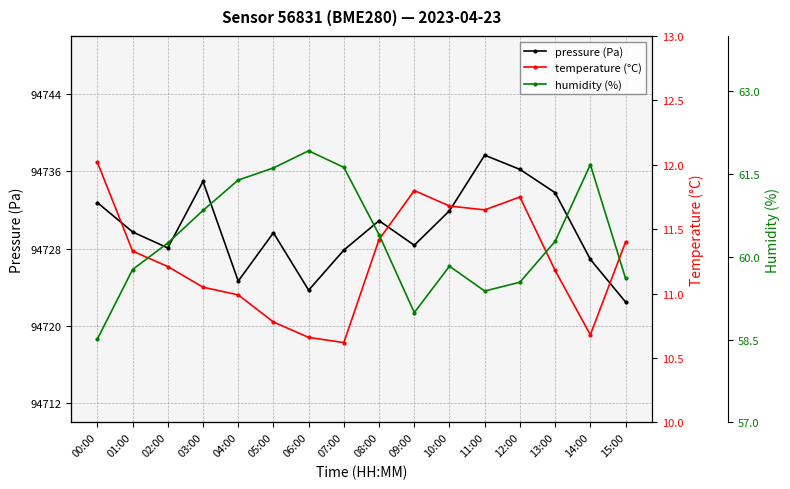

In pressure (Pa), how many points are lower than both neighbors (excluding endpoints)?

4